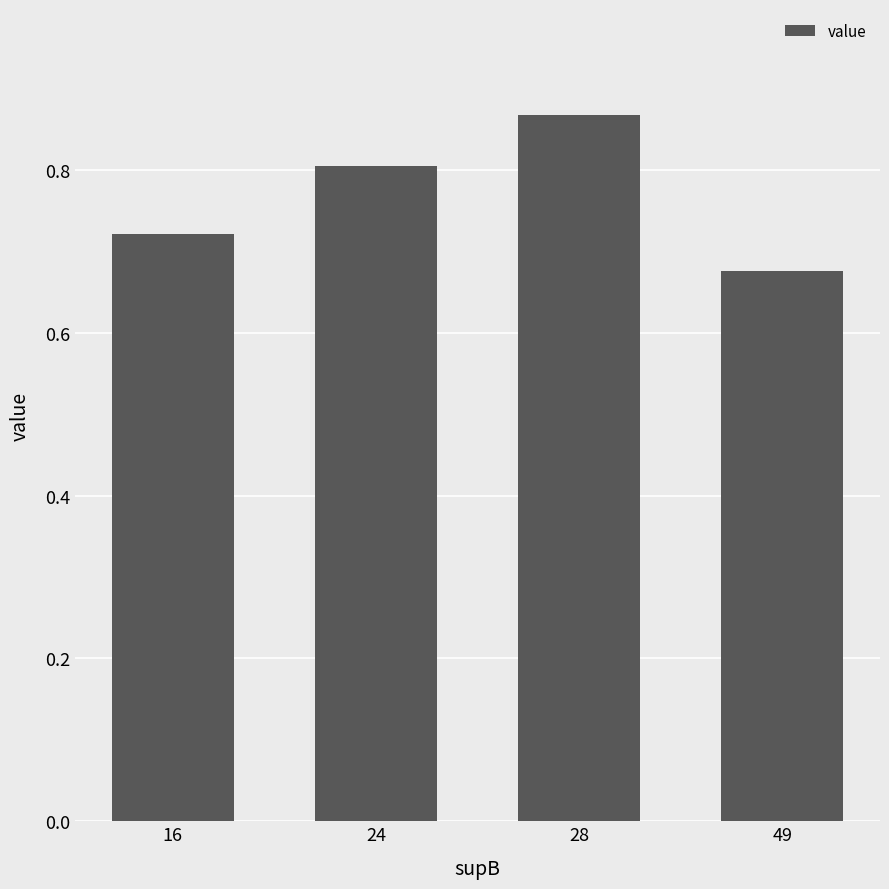

What is the value of the 2nd bar from the left?

0.8